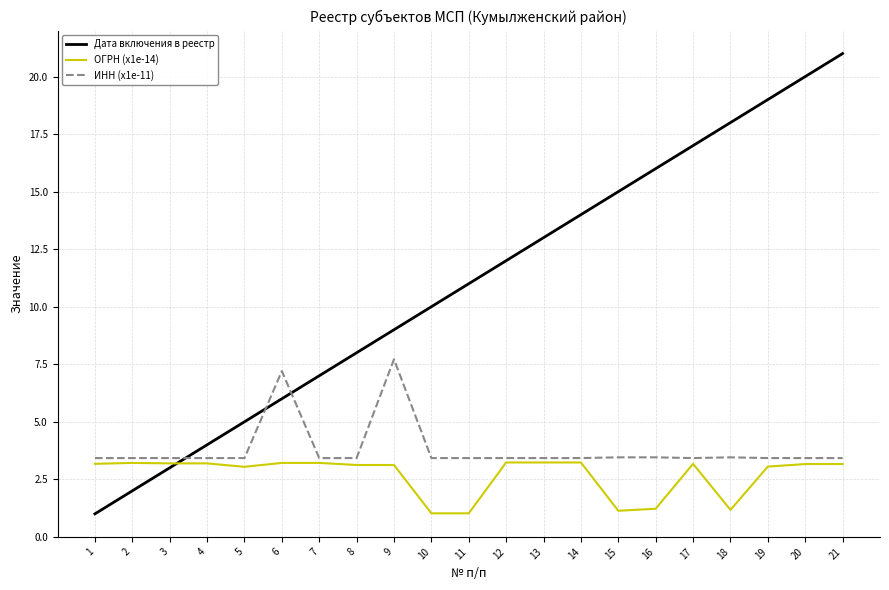

What is the minimum value for ОГРН (x1e-14)?

1.0